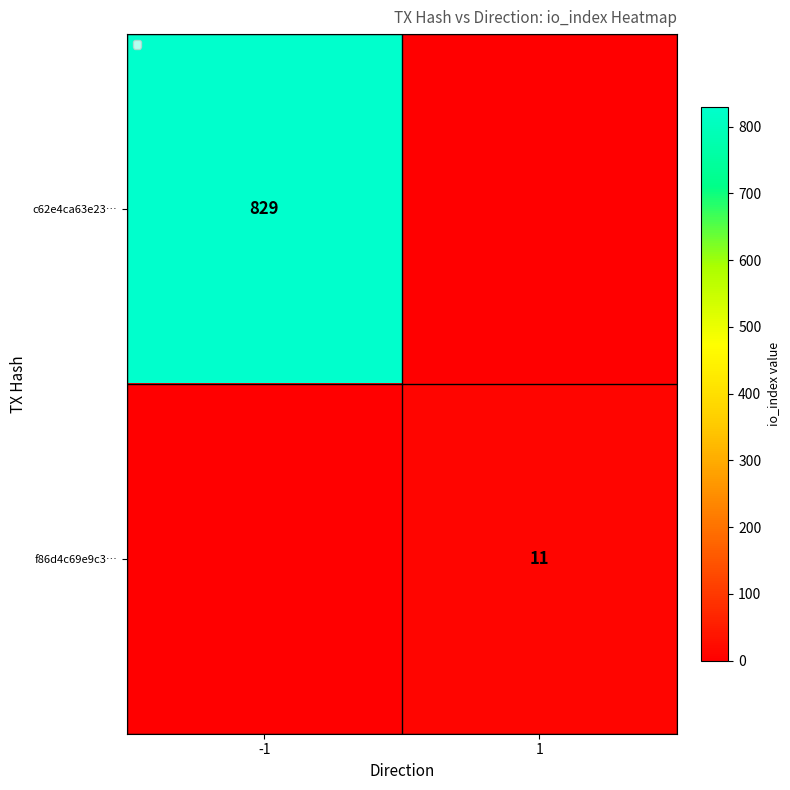

Is the value of c62e4ca63e23… at -1 greater than the value of f86d4c69e9c3… at 1?

Yes